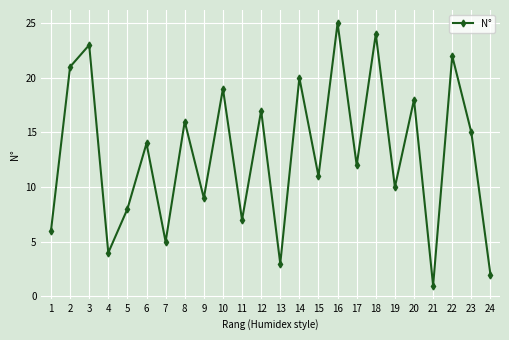

List the labels in order of value, largest first.

16, 18, 3, 22, 2, 14, 10, 20, 12, 8, 23, 6, 17, 15, 19, 9, 5, 11, 1, 7, 4, 13, 24, 21